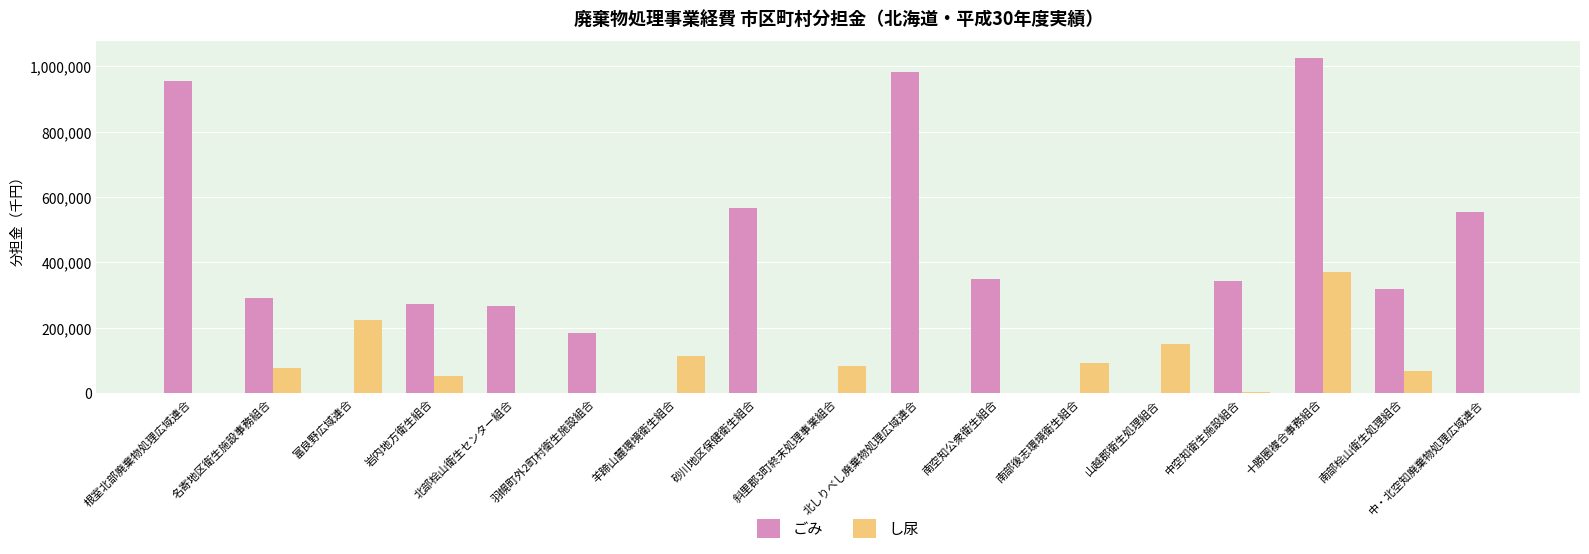

Where does the ごみ series first go above 289868?

根室北部廃棄物処理広域連合